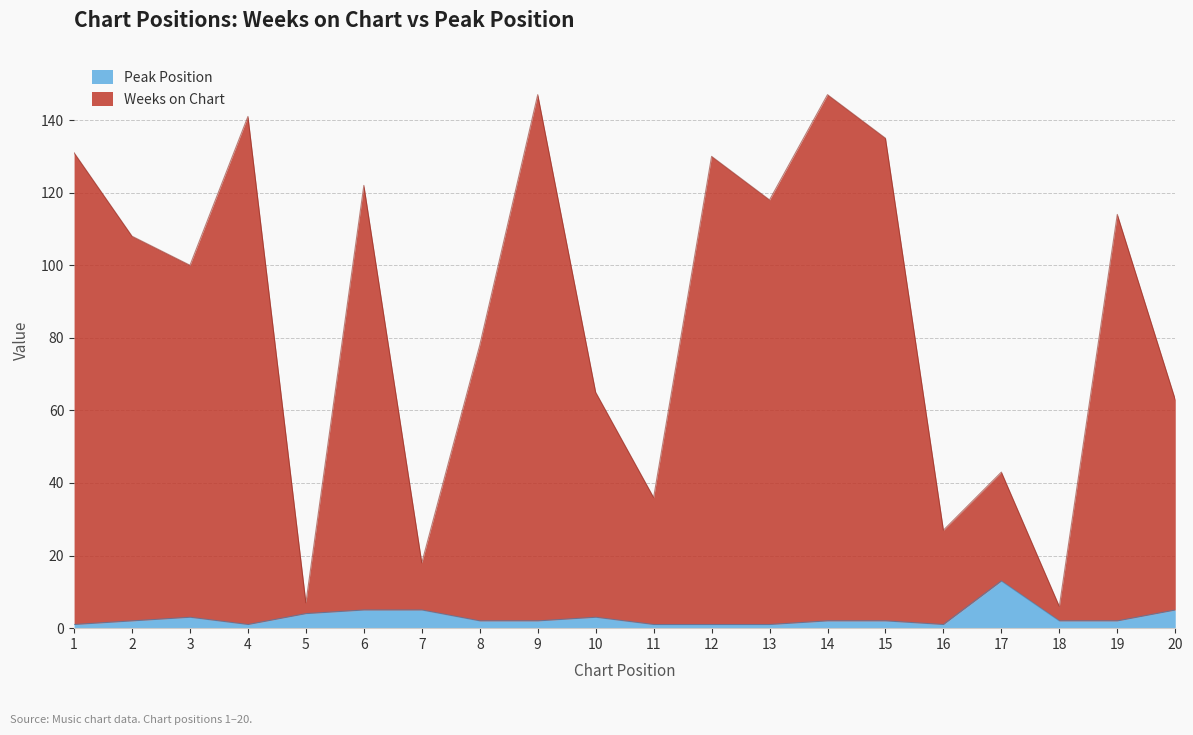

What is the value of the Weeks on Chart point at the 15th from the left?

135